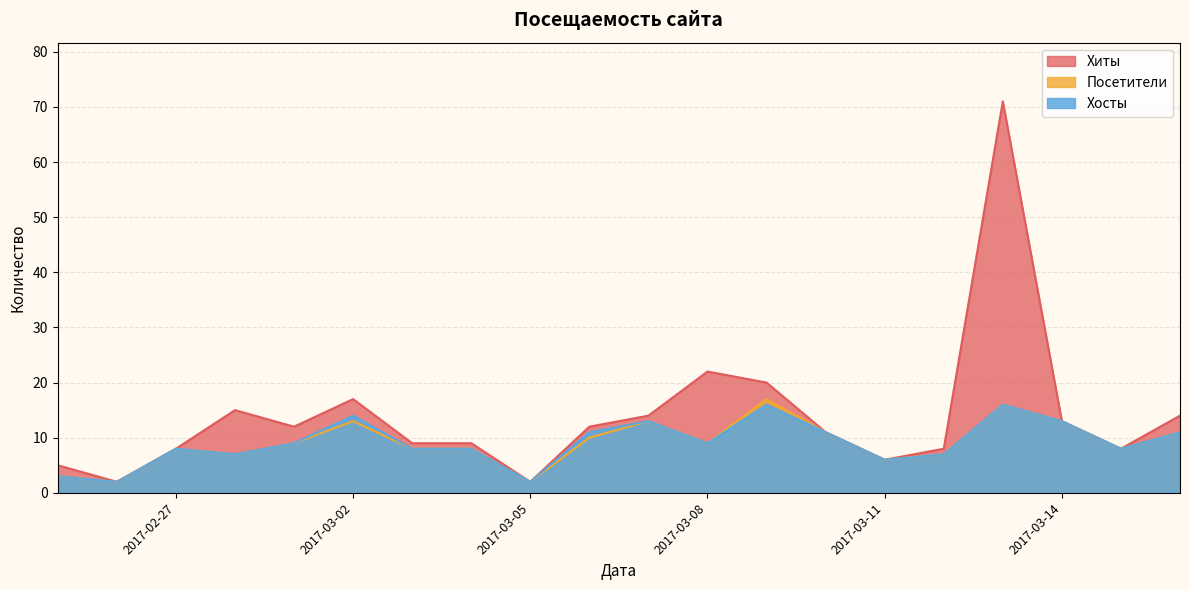

Which series has the widest spread of values?

Хиты